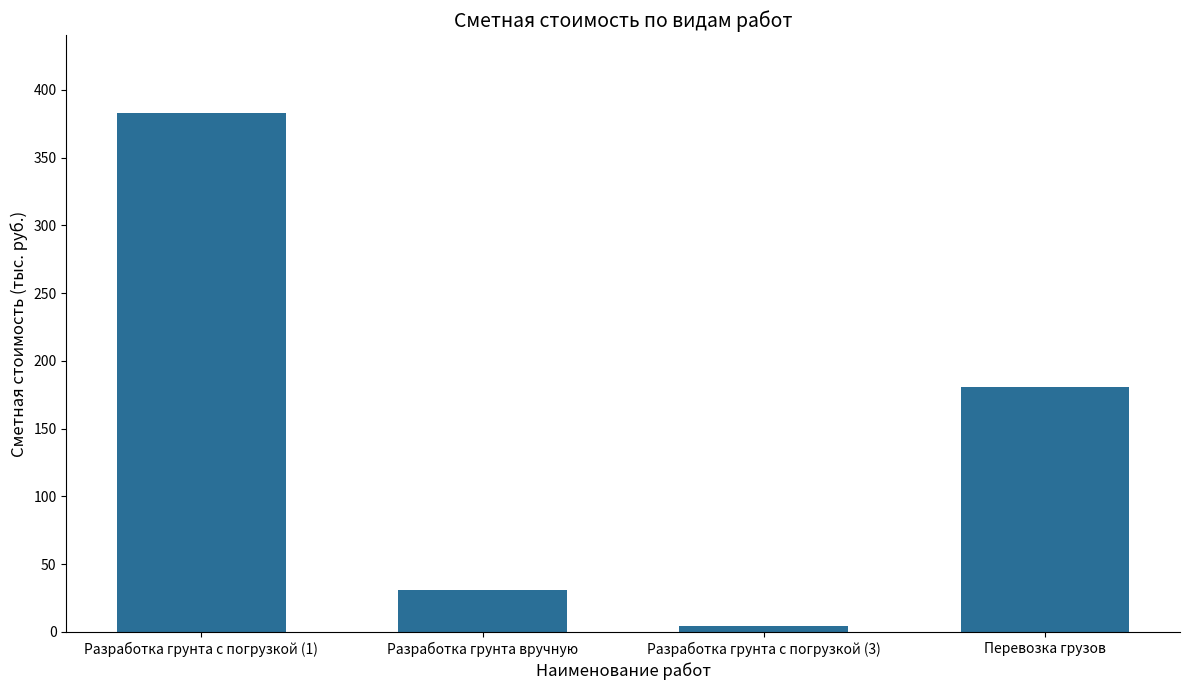

Which has a higher value, Перевозка грузов or Разработка грунта с погрузкой (1)?

Разработка грунта с погрузкой (1)